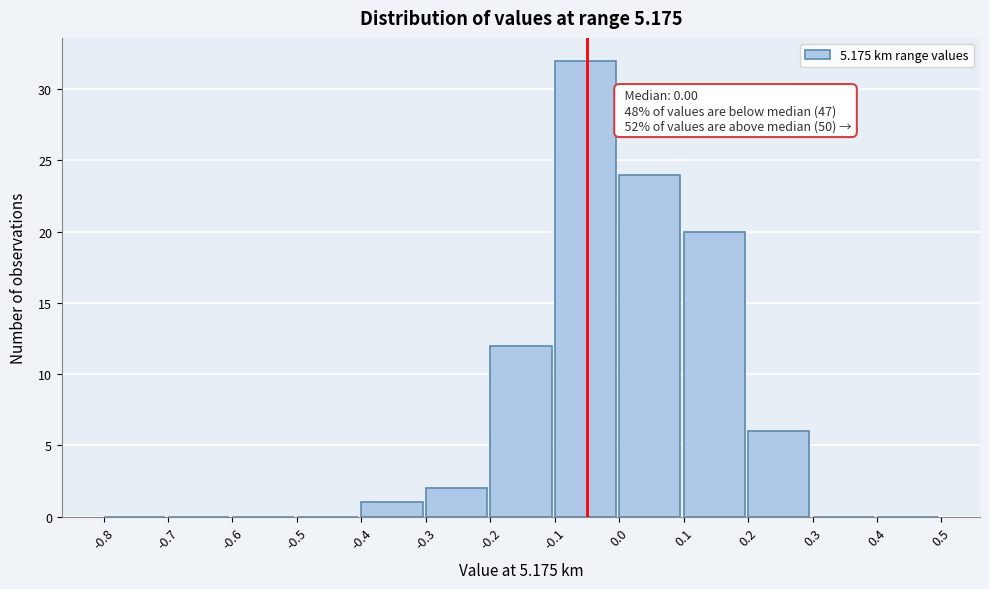

Over which range of the x-axis is the bar tallest?

-0.1 to 0.0